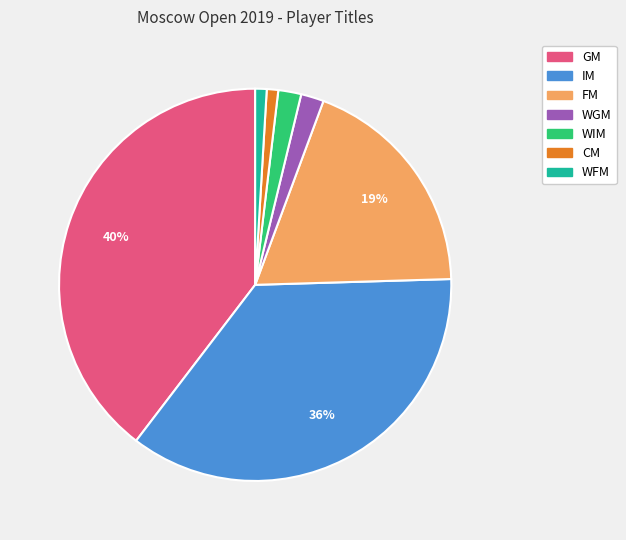

Does WFM account for over 50% of the chart?

No